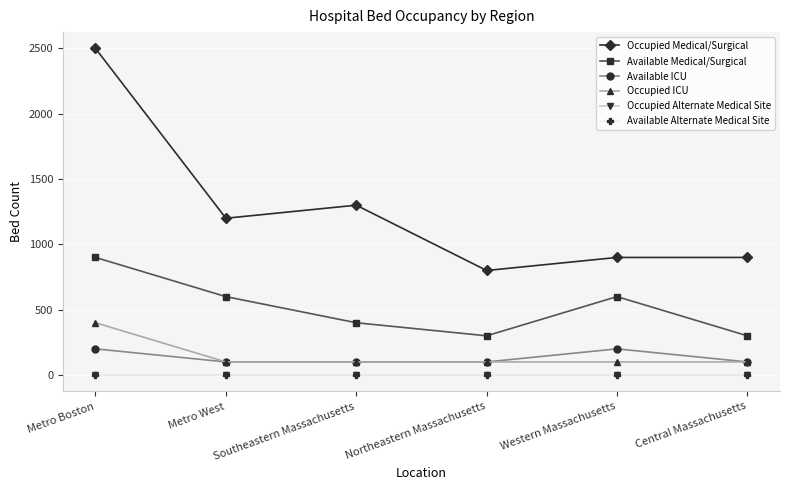

Which label corresponds to the largest value in the chart?

Metro Boston